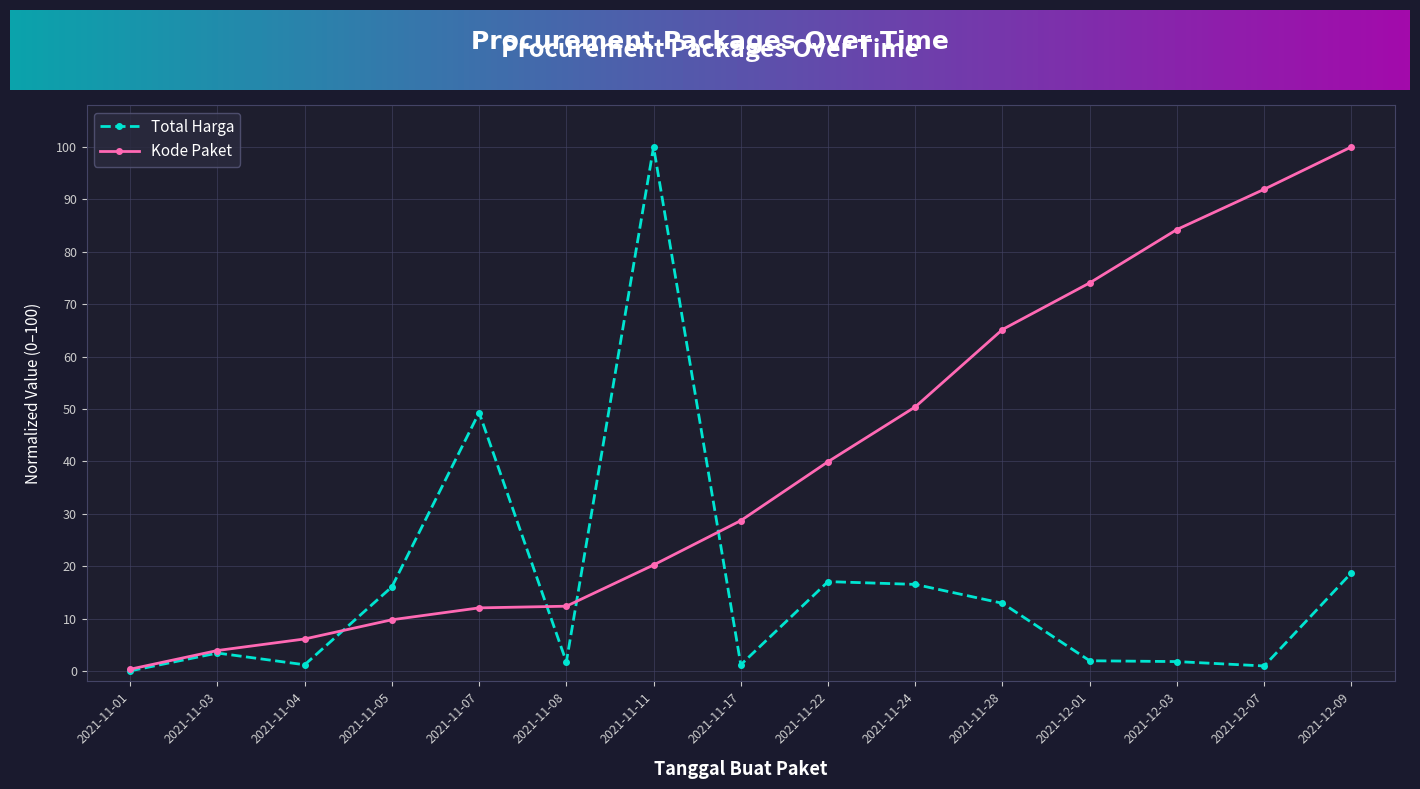

Between 2021-11-07 and 2021-11-28, which series saw the biggest shift?

Kode Paket